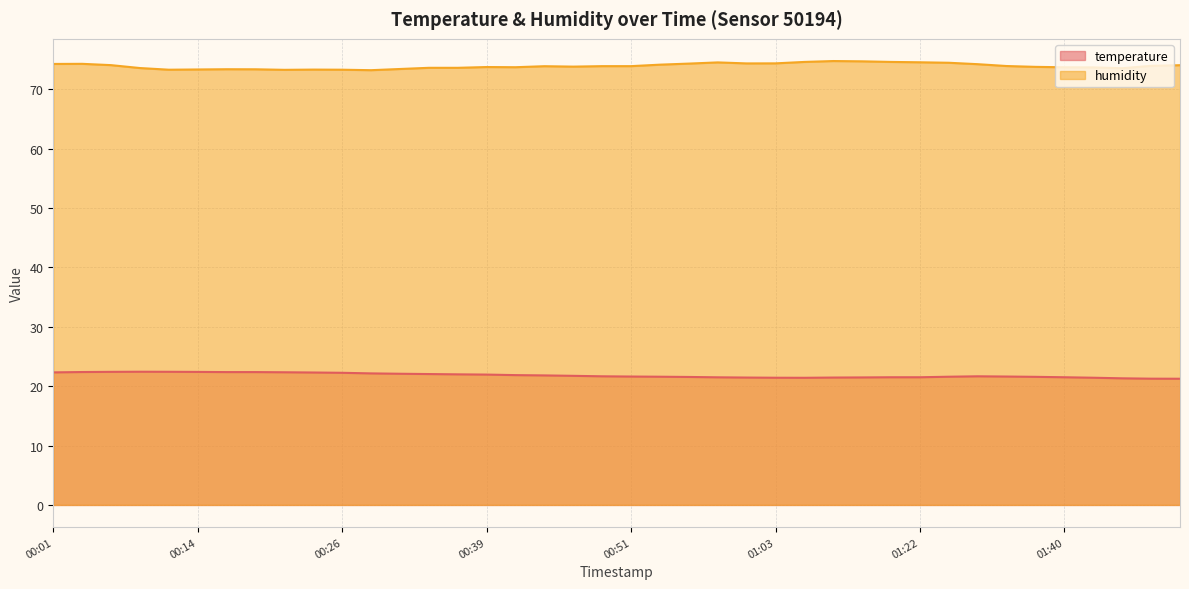

Reading right to left, what are all the values shown in this chart?

temperature: 01:50=21.2	01:47=21.3	01:45=21.3	01:42=21.4	01:40=21.5	01:37=21.6	01:35=21.6	01:32=21.7	01:27=21.6	01:22=21.5	01:19=21.5	01:16=21.5	01:14=21.4	01:08=21.4	01:03=21.4	01:01=21.4	00:58=21.5	00:56=21.6	00:53=21.6	00:51=21.6	00:49=21.7	00:46=21.7	00:44=21.8	00:41=21.9	00:39=21.9	00:36=22.0	00:34=22.0	00:31=22.1	00:29=22.1	00:26=22.2	00:24=22.3	00:21=22.3	00:19=22.4	00:16=22.4	00:14=22.4	00:11=22.4	00:09=22.4	00:07=22.4	00:04=22.4	00:01=22.3
humidity: 01:50=74.0	01:47=73.9	01:45=73.5	01:42=73.7	01:40=73.7	01:37=73.8	01:35=73.9	01:32=74.2	01:27=74.5	01:22=74.5	01:19=74.6	01:16=74.7	01:14=74.8	01:08=74.6	01:03=74.4	01:01=74.3	00:58=74.5	00:56=74.3	00:53=74.1	00:51=73.9	00:49=73.9	00:46=73.8	00:44=73.9	00:41=73.7	00:39=73.7	00:36=73.6	00:34=73.6	00:31=73.4	00:29=73.2	00:26=73.3	00:24=73.3	00:21=73.3	00:19=73.4	00:16=73.4	00:14=73.3	00:11=73.3	00:09=73.6	00:07=74.1	00:04=74.3	00:01=74.3